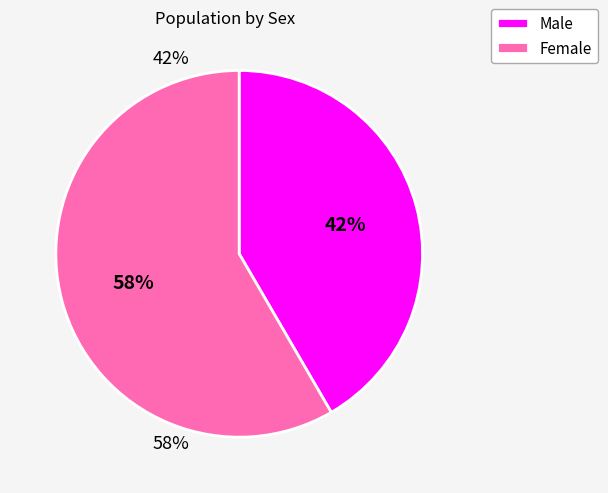

Does any single category account for the majority?

Yes